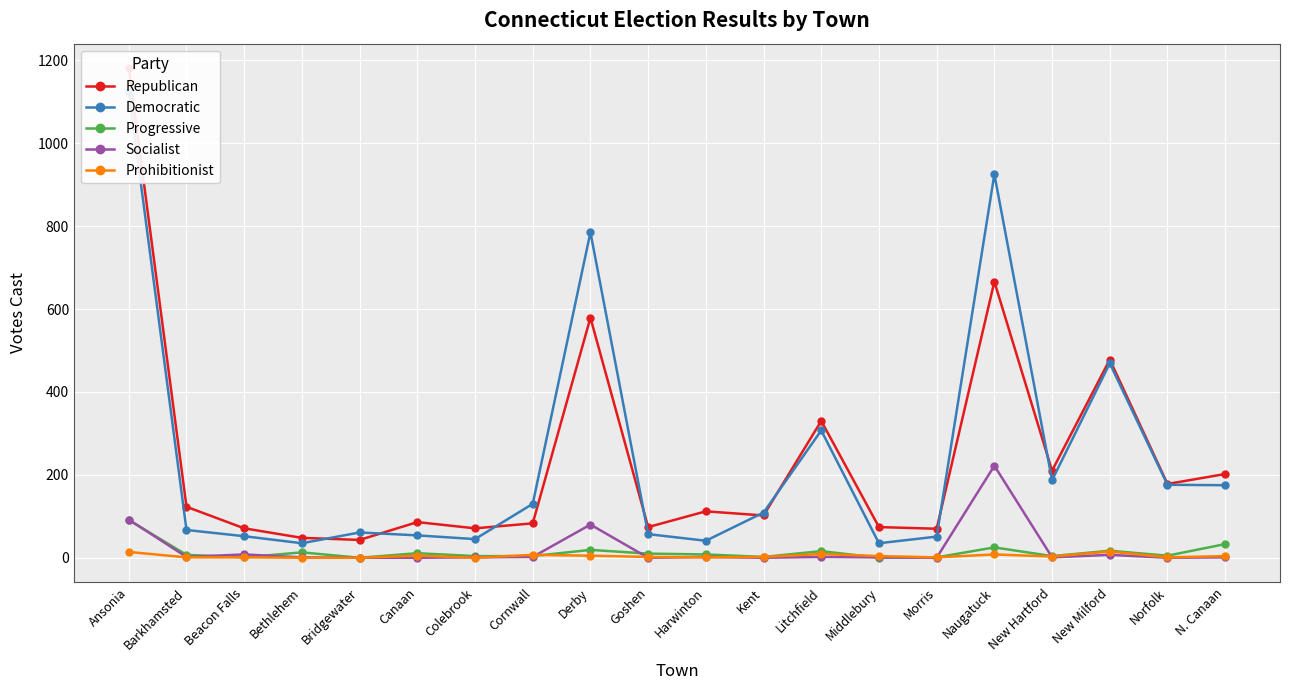

What is the total value across all series at Bethlehem?

97